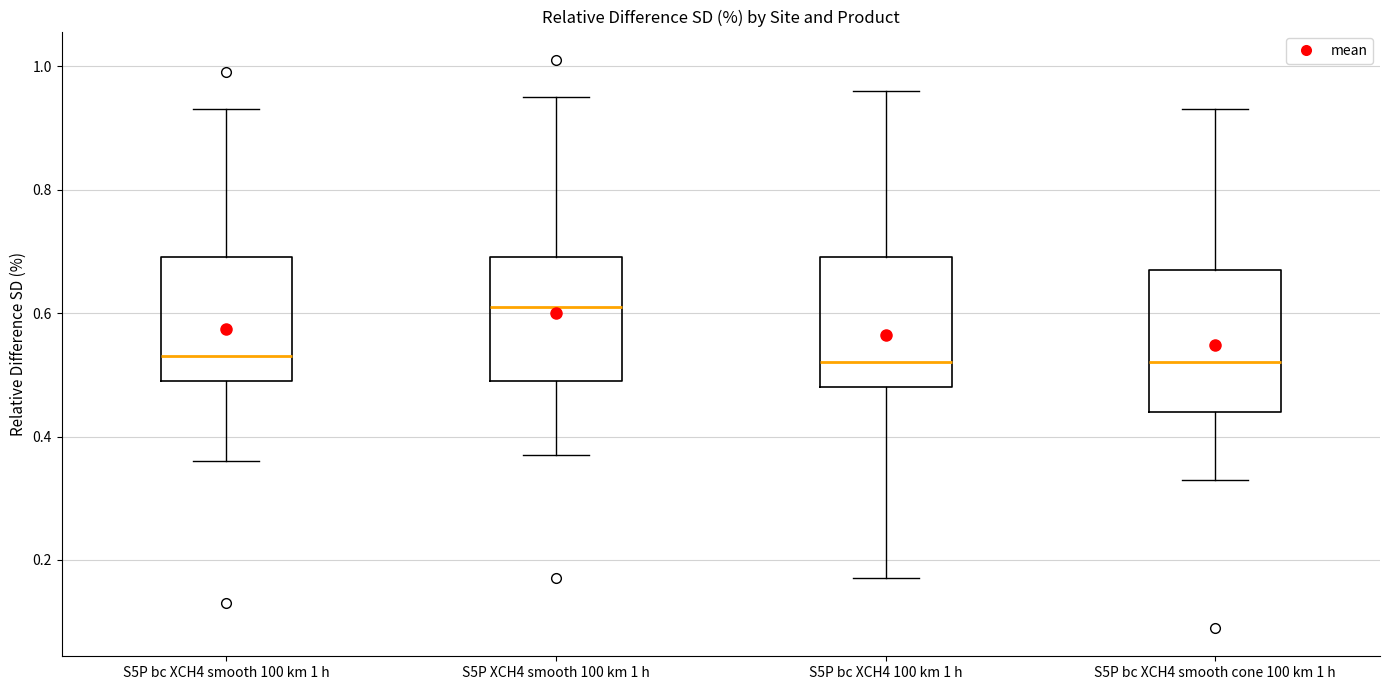

Which box's median line is the highest?

S5P XCH4 smooth 100 km 1 h